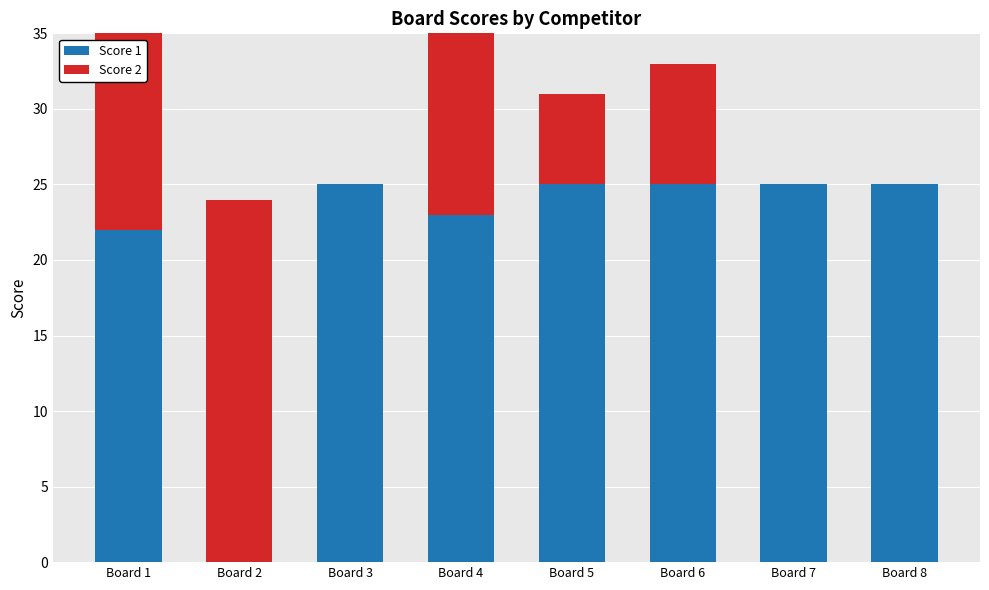

Reading right to left, extract all data points from this chart.

Score 1: Board 8=25	Board 7=25	Board 6=25	Board 5=25	Board 4=23	Board 3=25	Board 2=0	Board 1=22
Score 2: Board 8=0	Board 7=0	Board 6=8	Board 5=6	Board 4=15	Board 3=0	Board 2=24	Board 1=17